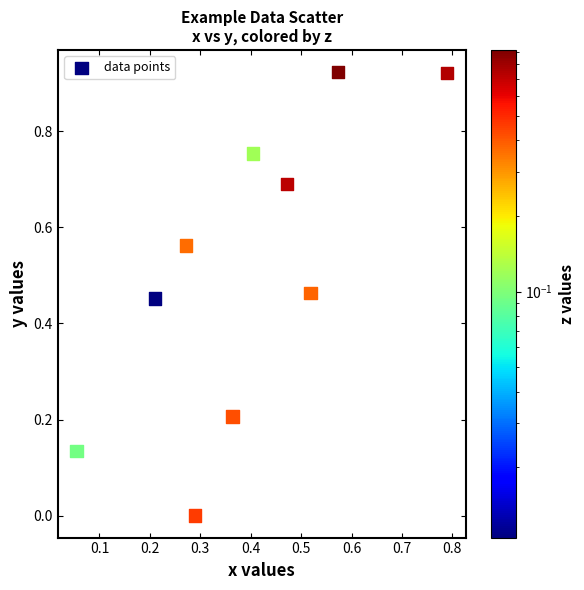

What is the average X value?

0.4